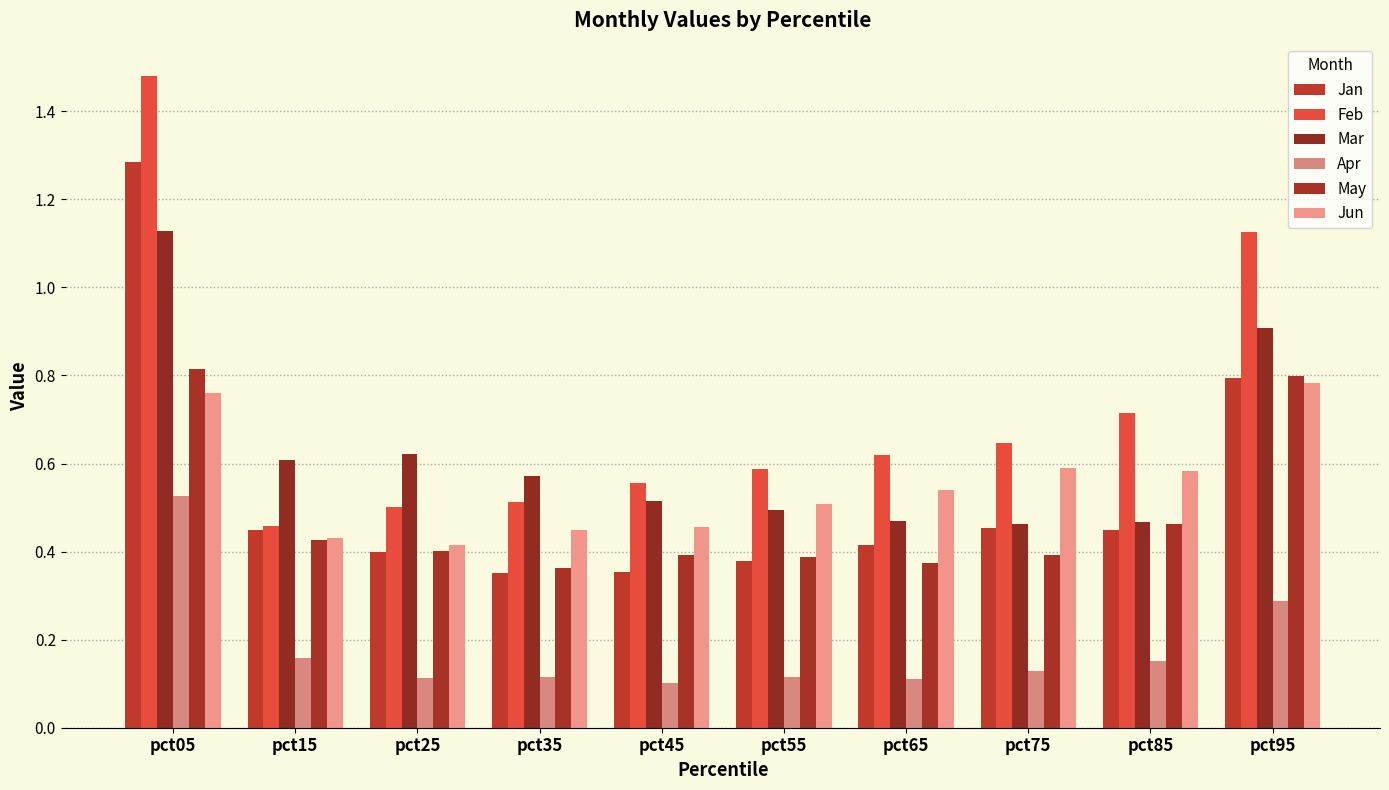

Which series has the widest spread of values?

Feb